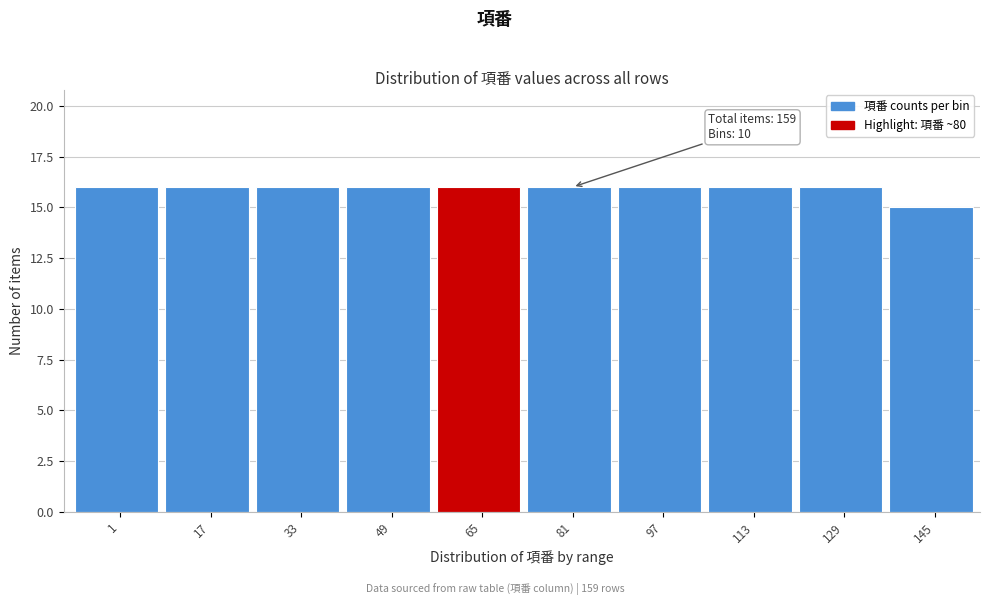

Reading right to left, list all the values displayed in this chart.

145=15	129=16	113=16	97=16	81=16	65=16	49=16	33=16	17=16	1=16